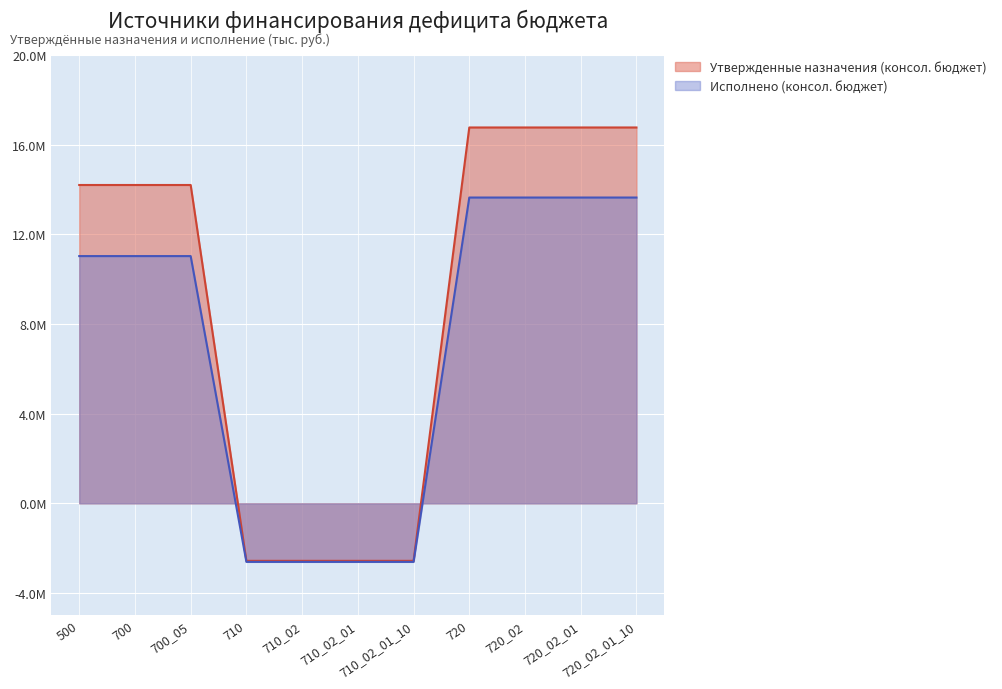

What value does the Исполнено (консол. бюджет) series have at 720_02_01?

13644474.8